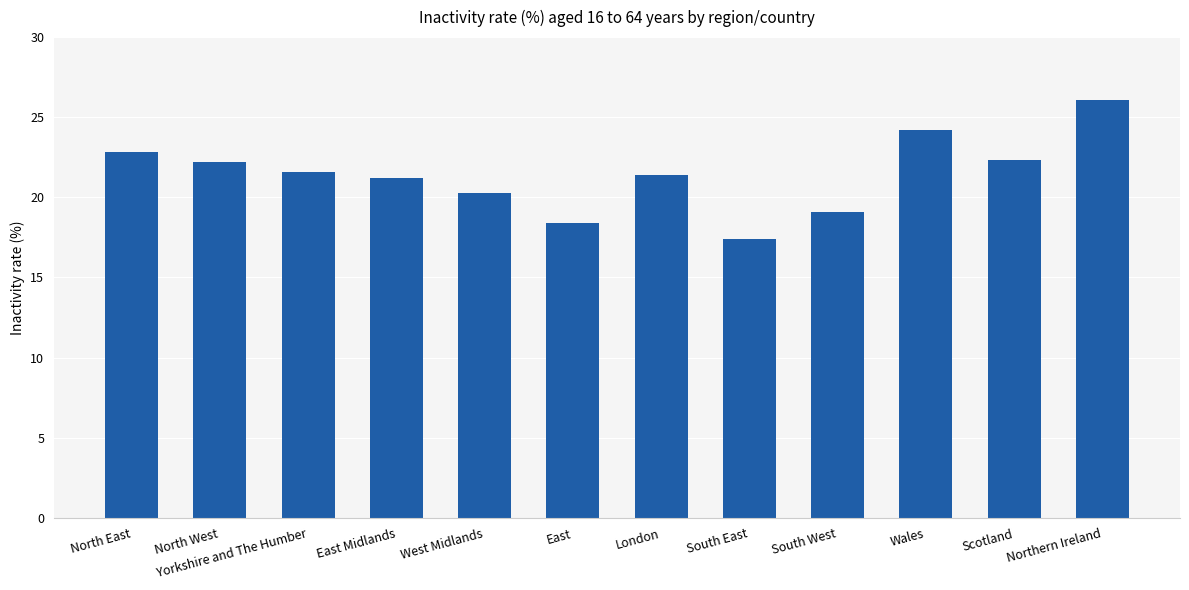

What is the smallest value displayed?

17.4